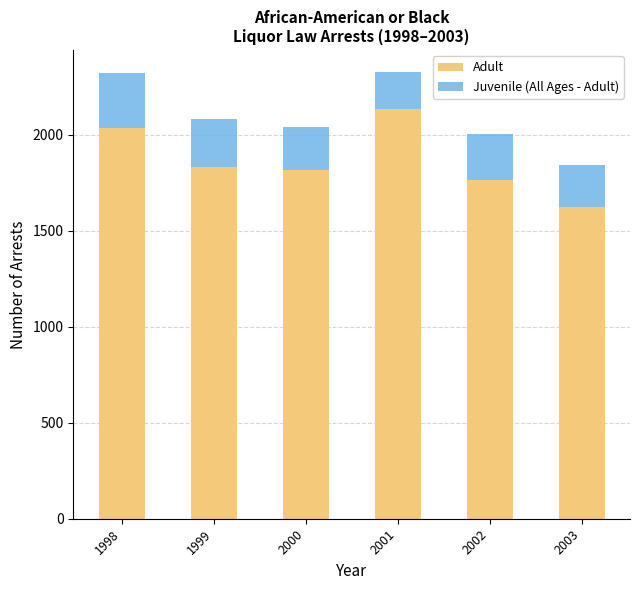

Read the Adult value at 2001, to the nearest 100.

2100